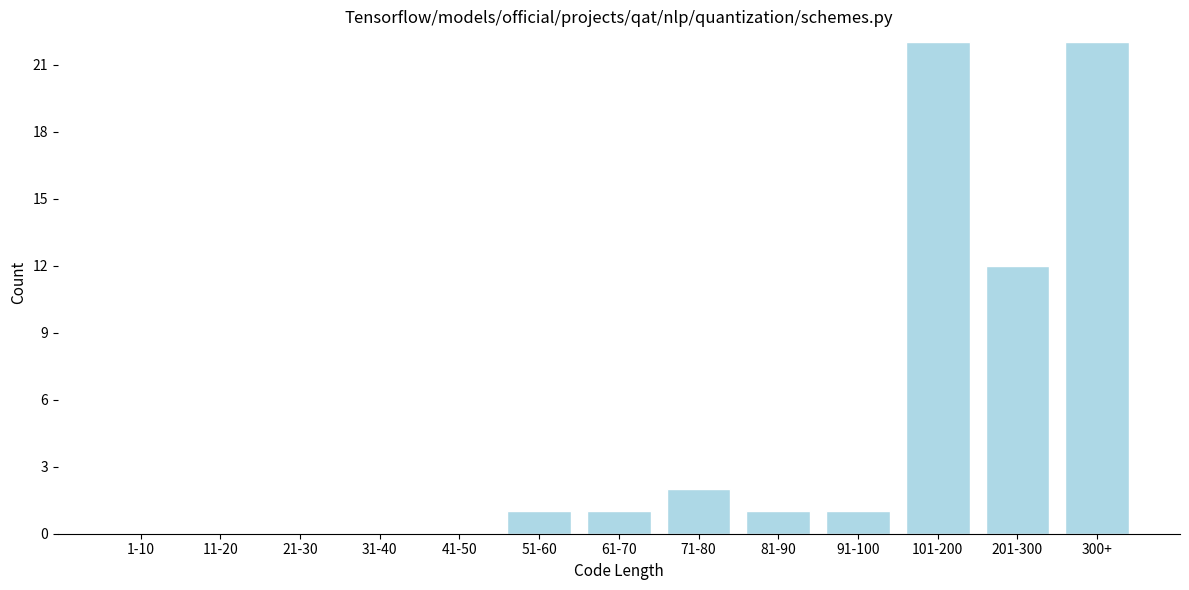

Reading right to left, what are all the values shown in this chart?

300+=22	201-300=12	101-200=22	91-100=1	81-90=1	71-80=2	61-70=1	51-60=1	41-50=0	31-40=0	21-30=0	11-20=0	1-10=0